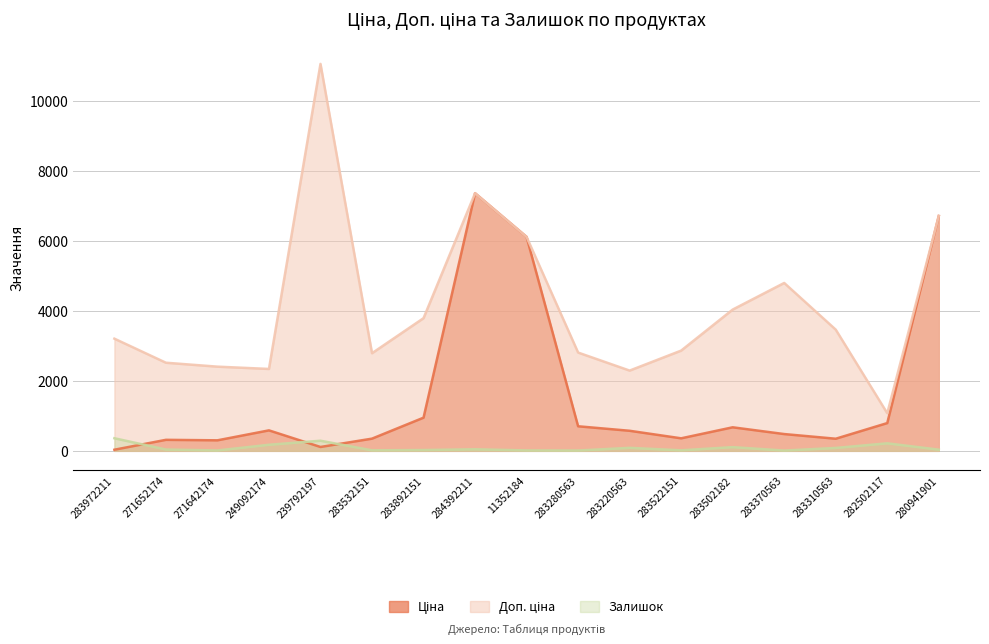

At which category is the sum across all series the highest?

284392211